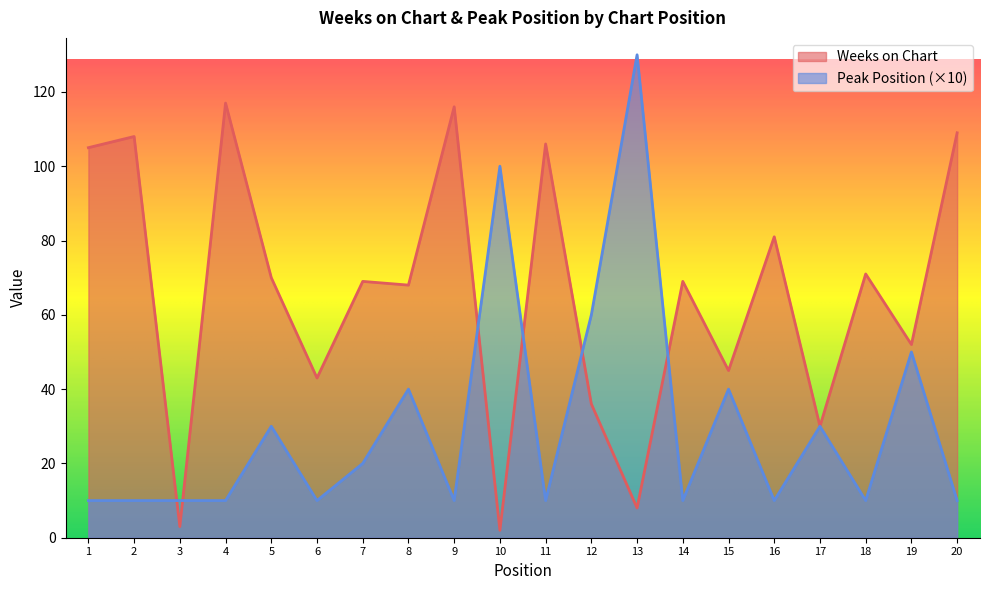

Is the value of Weeks on Chart at 18 greater than the value of Peak Position at 2?

Yes